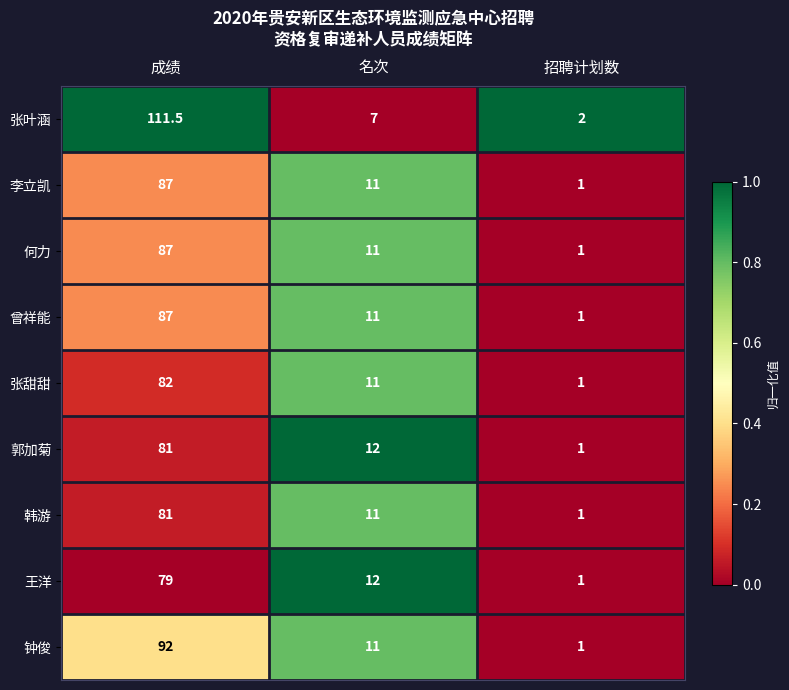

What is the sum of the 钟俊 values at 成绩 and 招聘计划数?

93.0